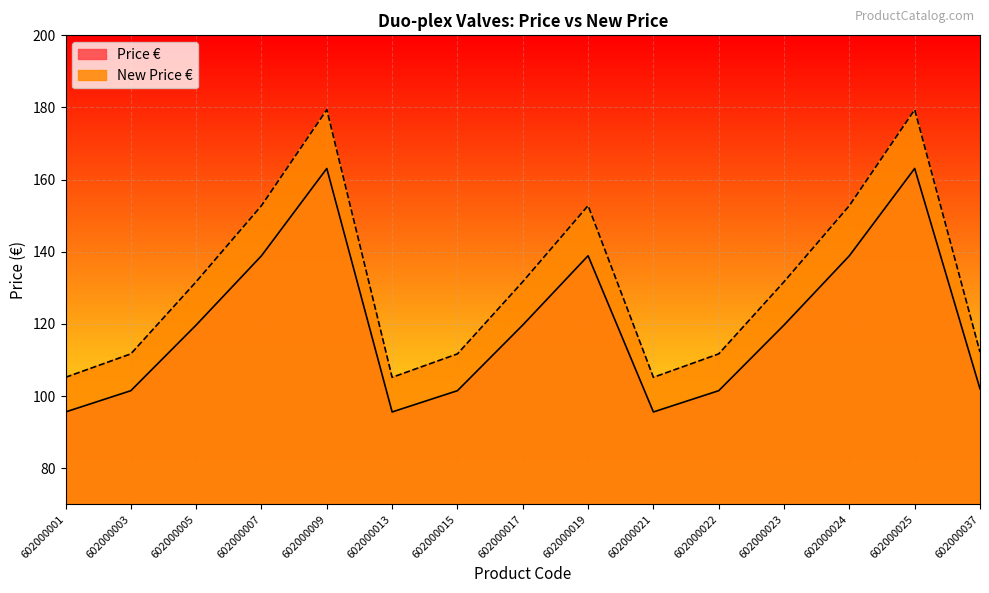

What is the value of the New Price € point at the 8th from the left?

131.7